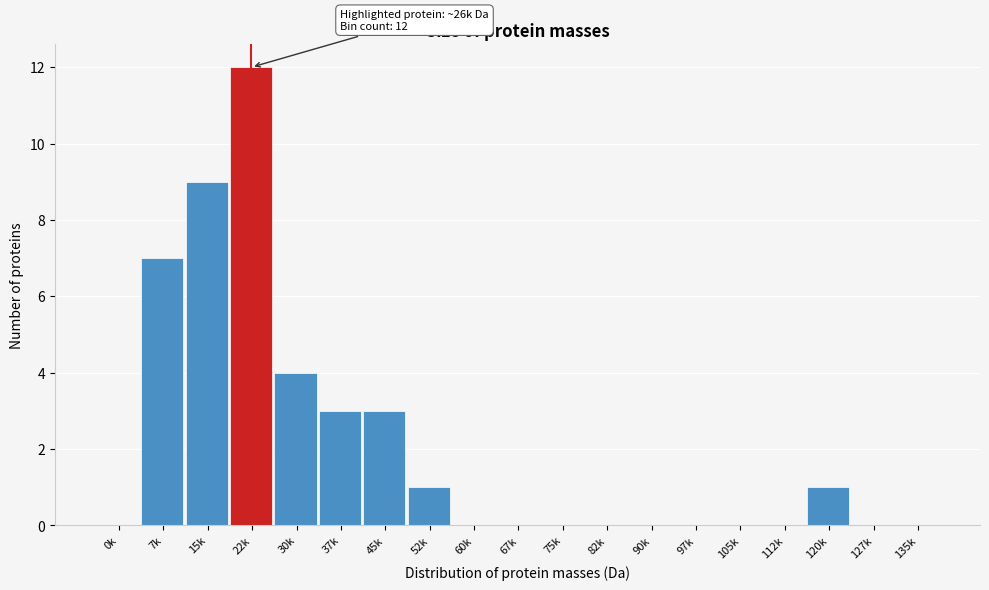

Reading left to right, extract all data points from this chart.

0k=0	7k=7	15k=9	22k=12	30k=4	37k=3	45k=3	52k=1	60k=0	67k=0	75k=0	82k=0	90k=0	97k=0	105k=0	112k=0	120k=1	127k=0	135k=0